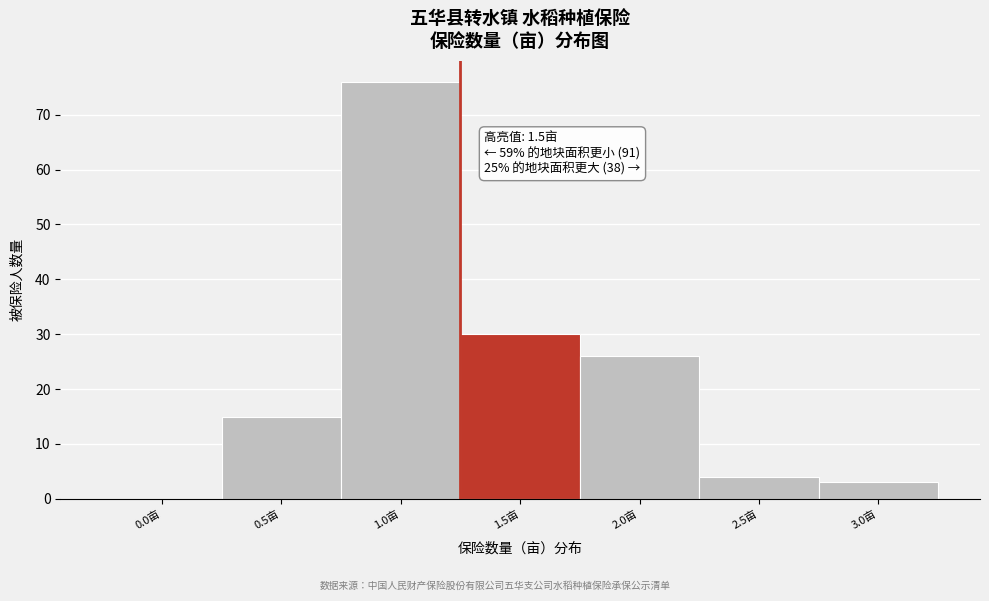

Reading left to right, transcribe all the data shown in this chart.

0.0亩=0	0.5亩=15	1.0亩=76	1.5亩=30	2.0亩=26	2.5亩=4	3.0亩=3